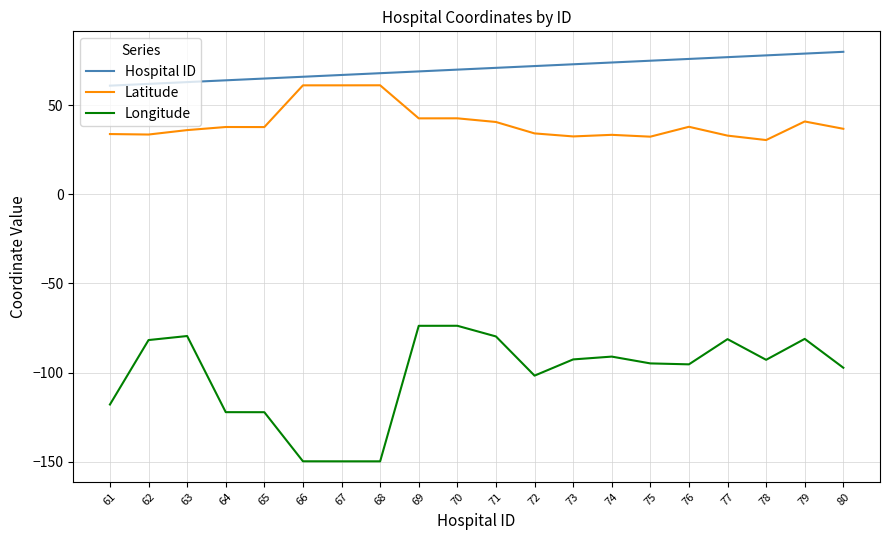

What is the spread (max minus min) of values at 75?

169.9